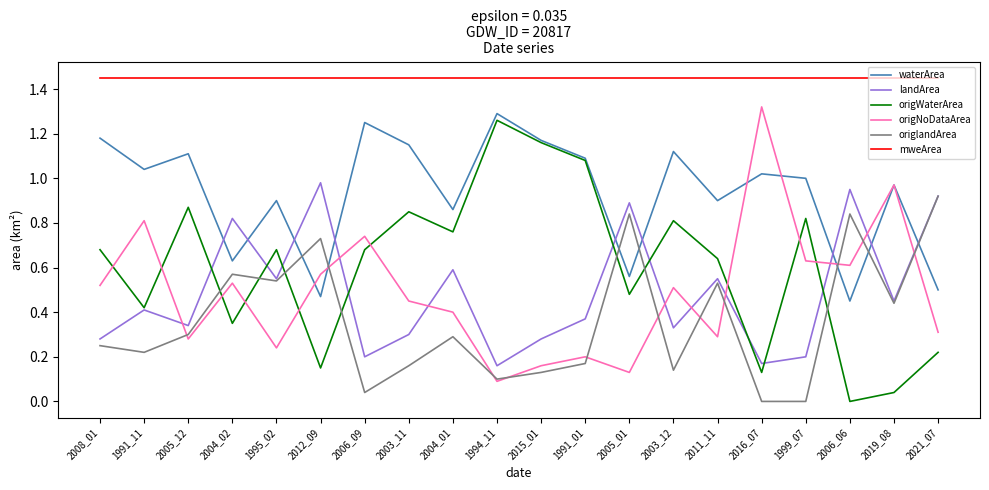

Does the chart have visible grid lines?

No